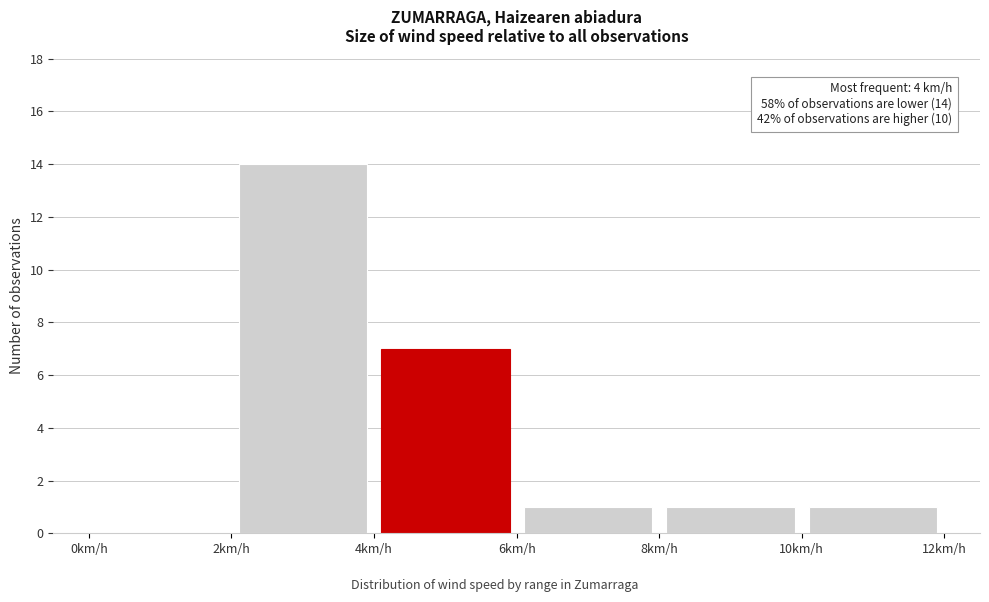

Over which range of the x-axis is the bar tallest?

2 to 4